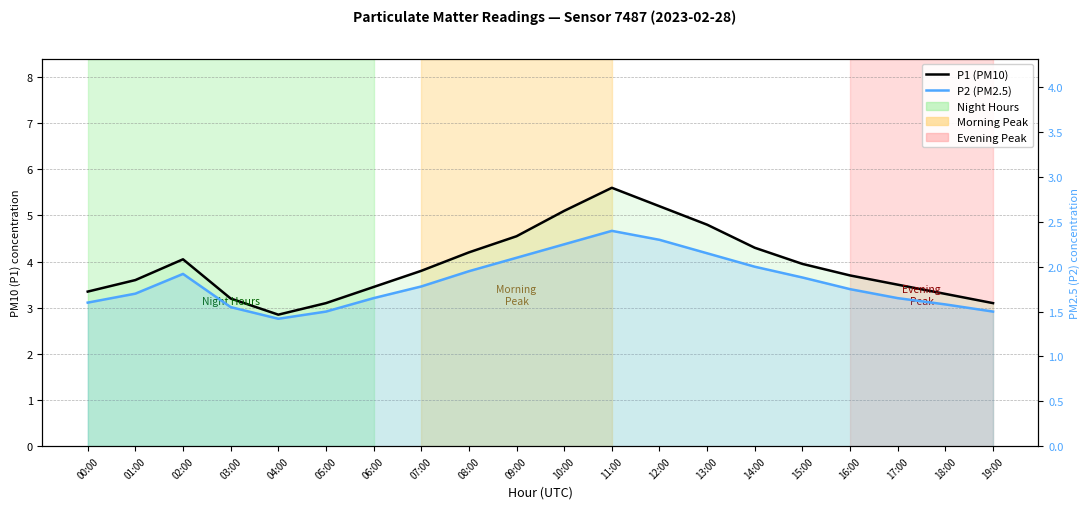

At which label is P1 (PM10) closest to 4?

02:00